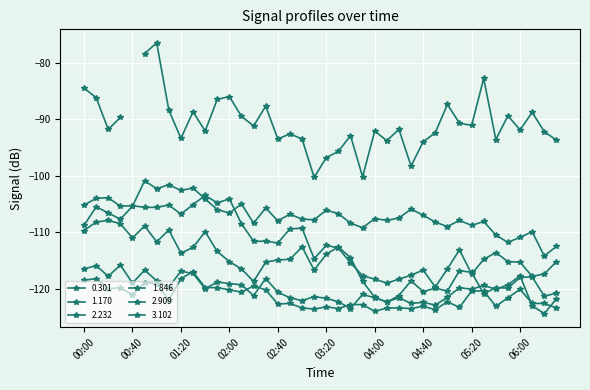

What is the label of the 34th point from the left?

2016/03/17 05:30